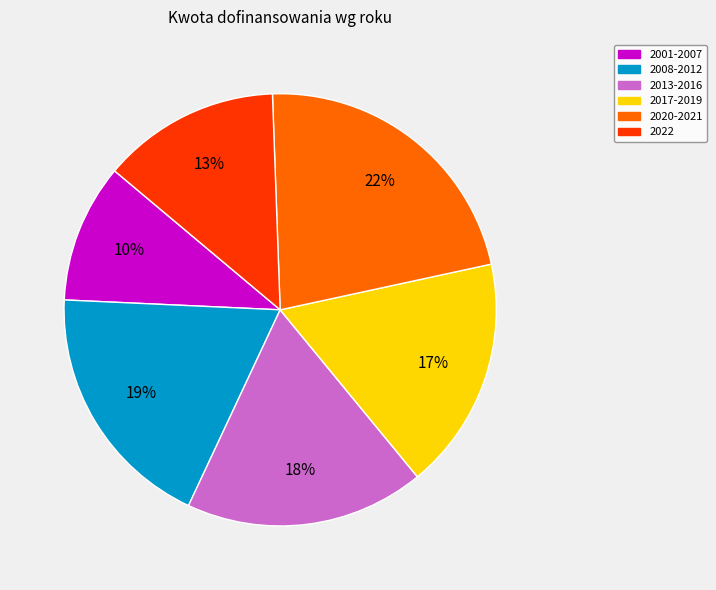

Does any single category account for the majority?

No